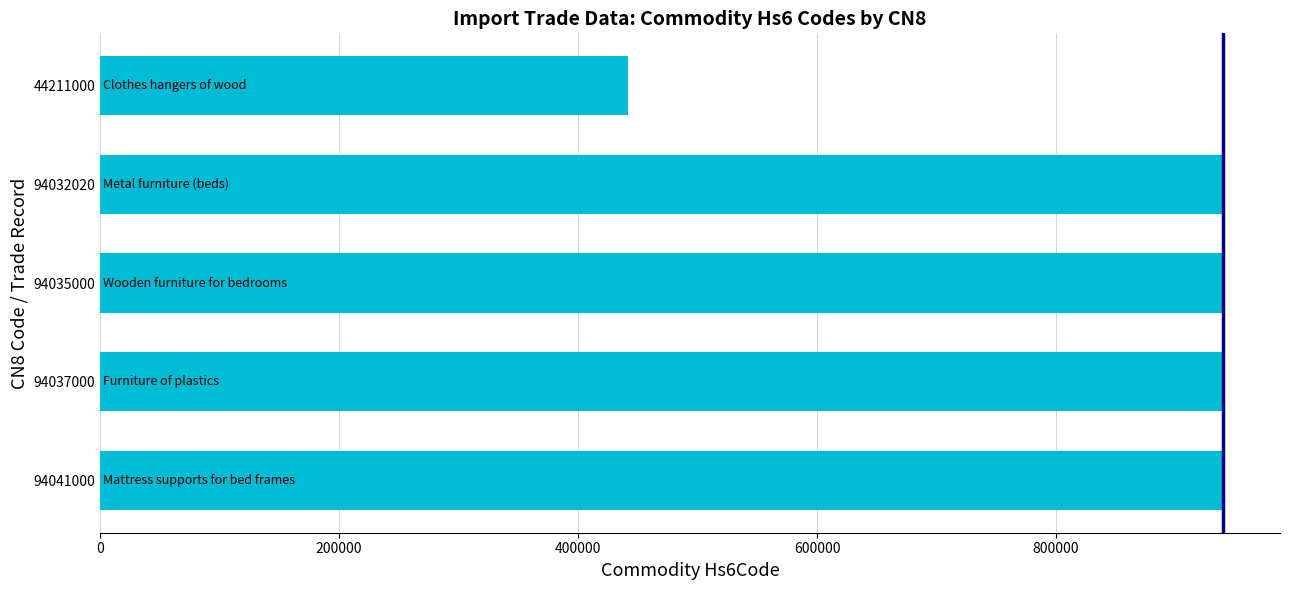

Which has a higher value, 94041000 or 44211000?

94041000